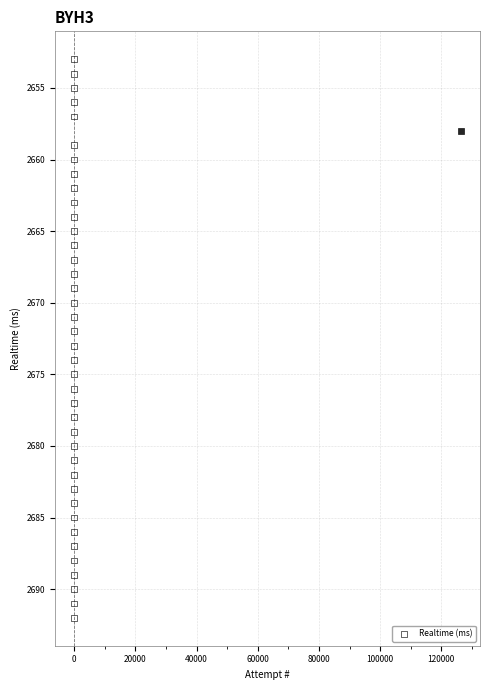

What is the range of X values (max minus min)?

126334